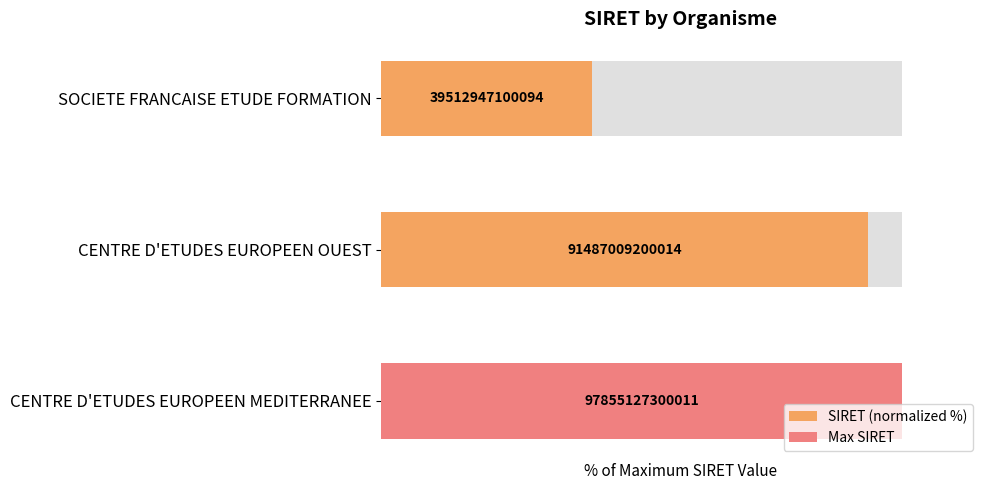

Count the number of values greater than 93.

2